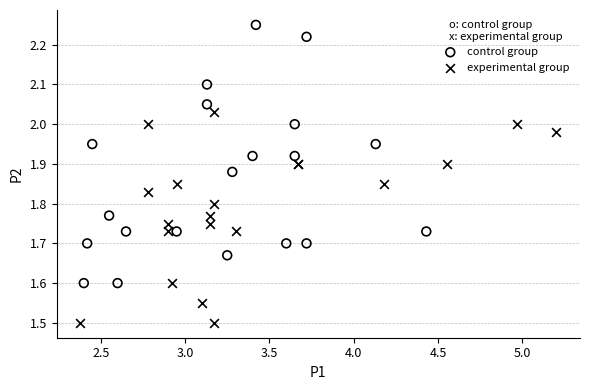

Which series reaches the maximum Y coordinate?

control group